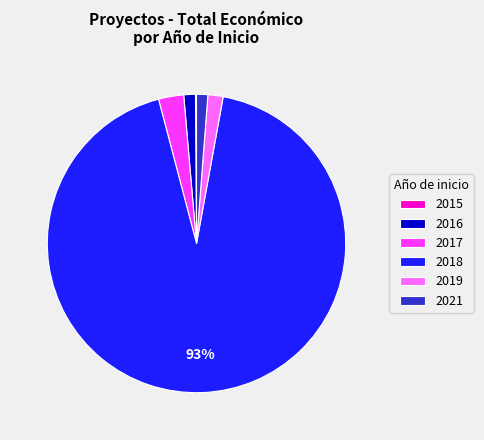

To the nearest percent, what is the average slice percentage?

17%